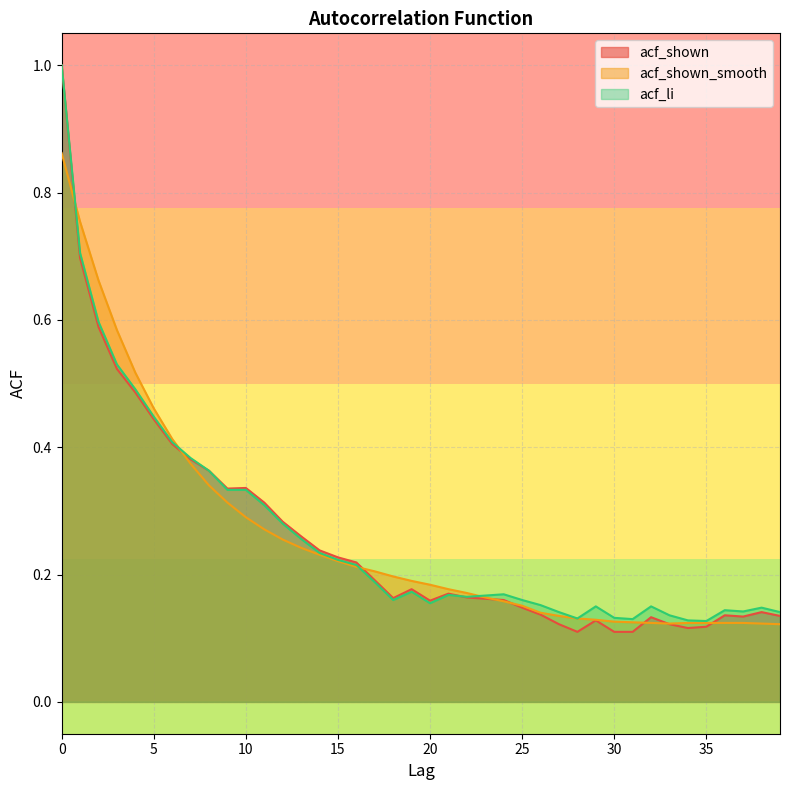

Which category has the lowest value in the acf_li series?

35